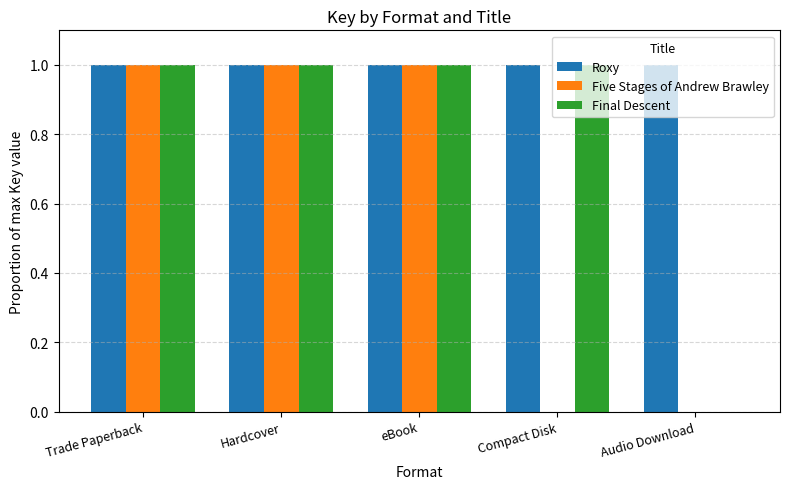

What is the total value across all series at eBook?

3